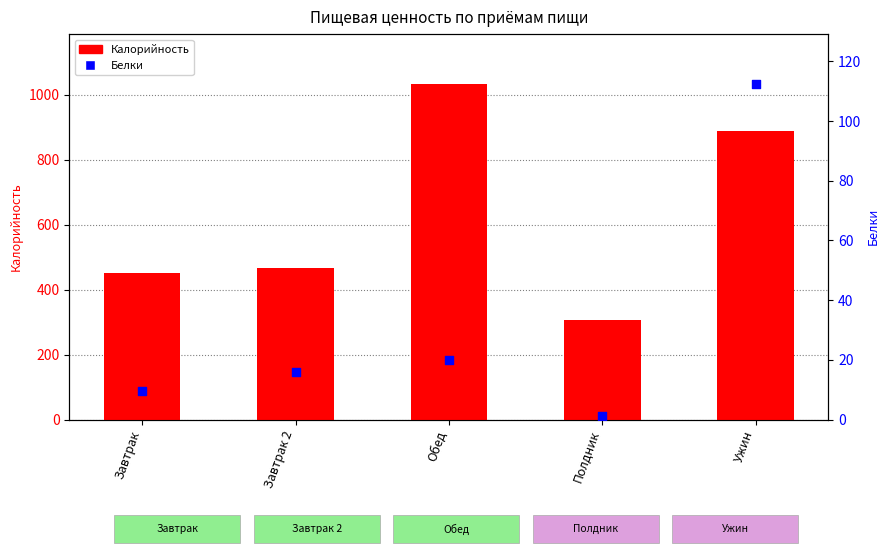

What is the total value across all series at Полдник?

307.2